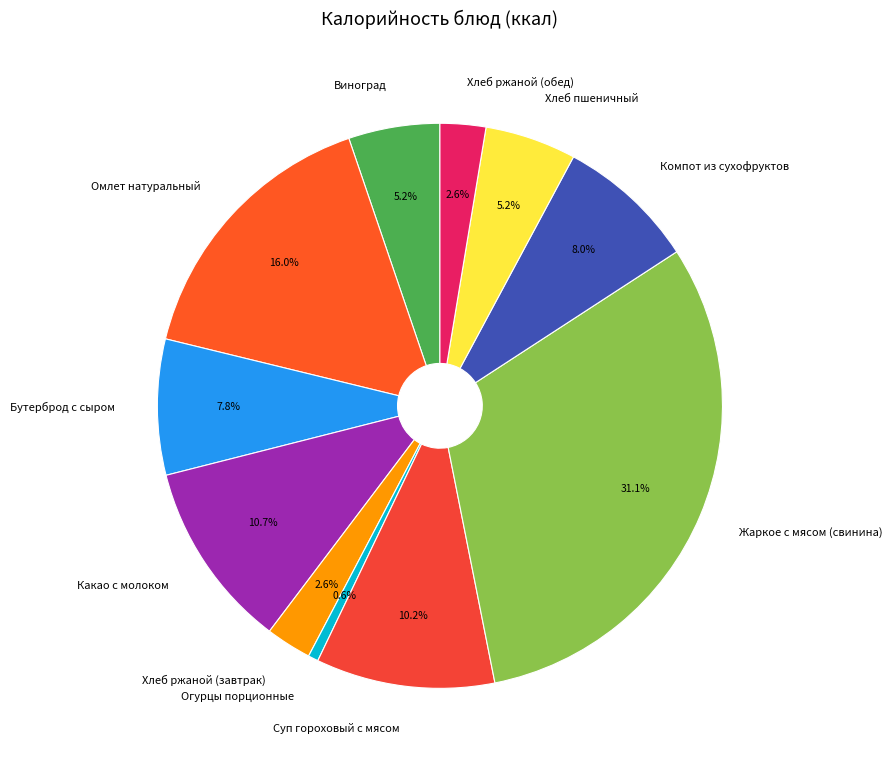

Does Суп гороховый с мясом account for over 50% of the chart?

No